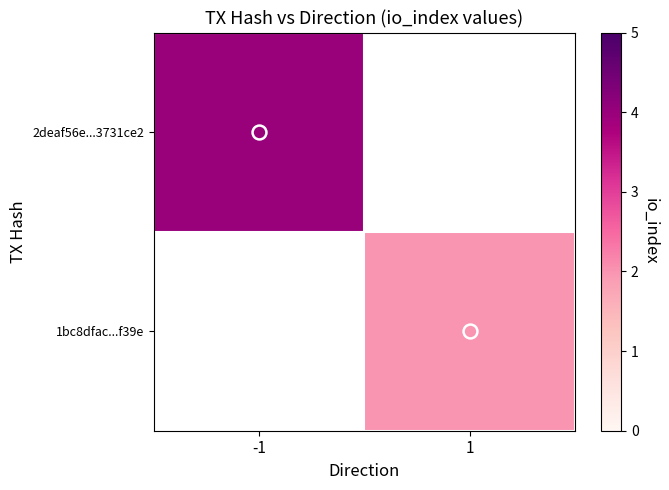

Read the 2deaf56e...3731ce2 value at -1.

4.0